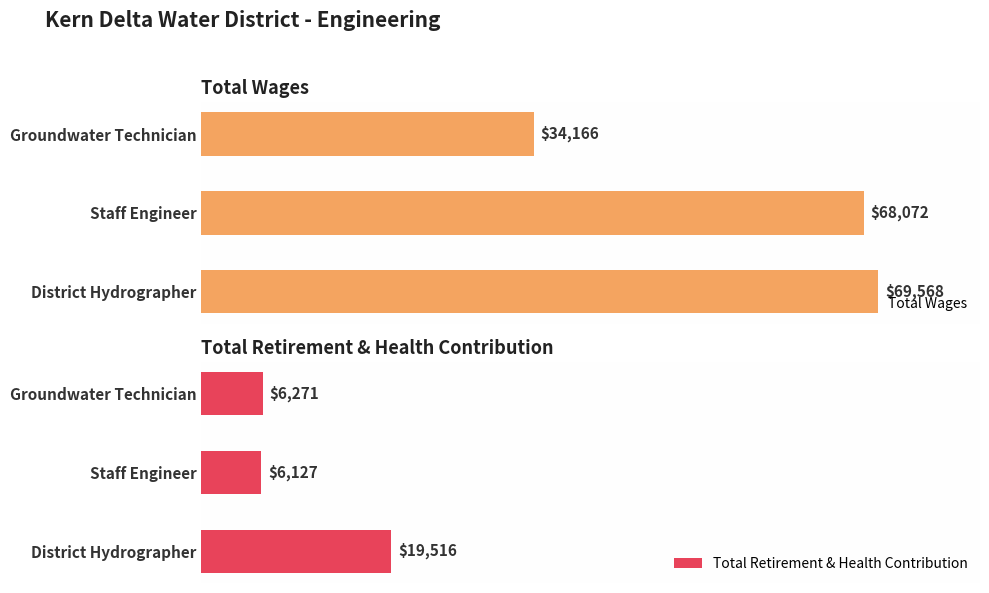

At which label does Total Retirement & Health Contribution reach its minimum?

Staff Engineer